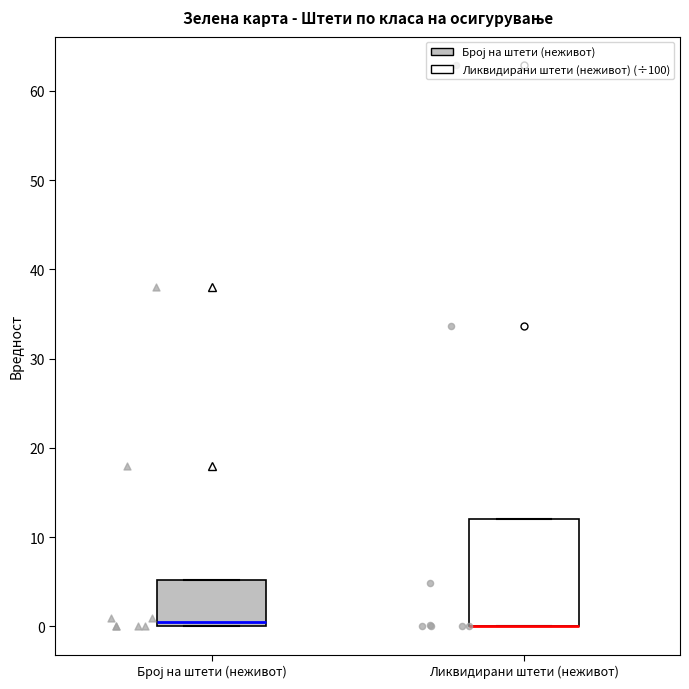

Reading left to right, transcribe this box plot: for each box, give where its median line is, the range the box spans, and where its two whiskers end, as read against the y-axis. The values are not printed on the chart, so give them approximately, as read against the axis.

Број на штети (неживот): median 1, box 0 to 5, whiskers 0 to 5
Ликвидирани штети (неживот): median 0 (drawn on the box's lower edge), box 0 to 12, whiskers 0 to 12